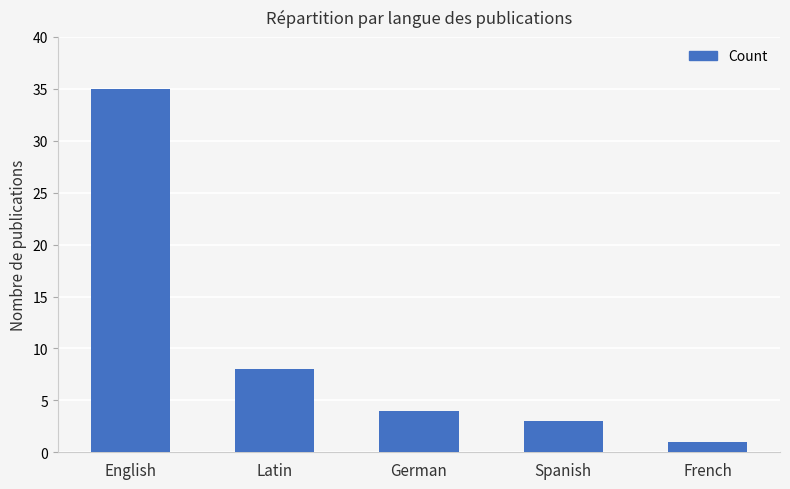

The value at Spanish is 3. True or false?

True